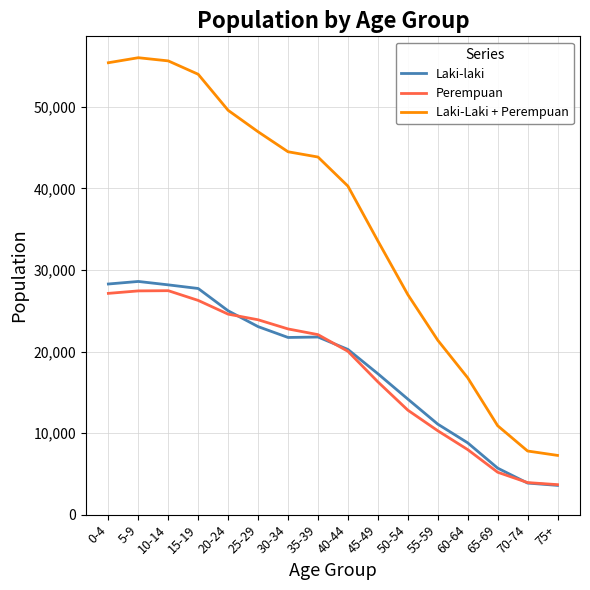

What is the average value of the Laki-Laki + Perempuan series?

35682